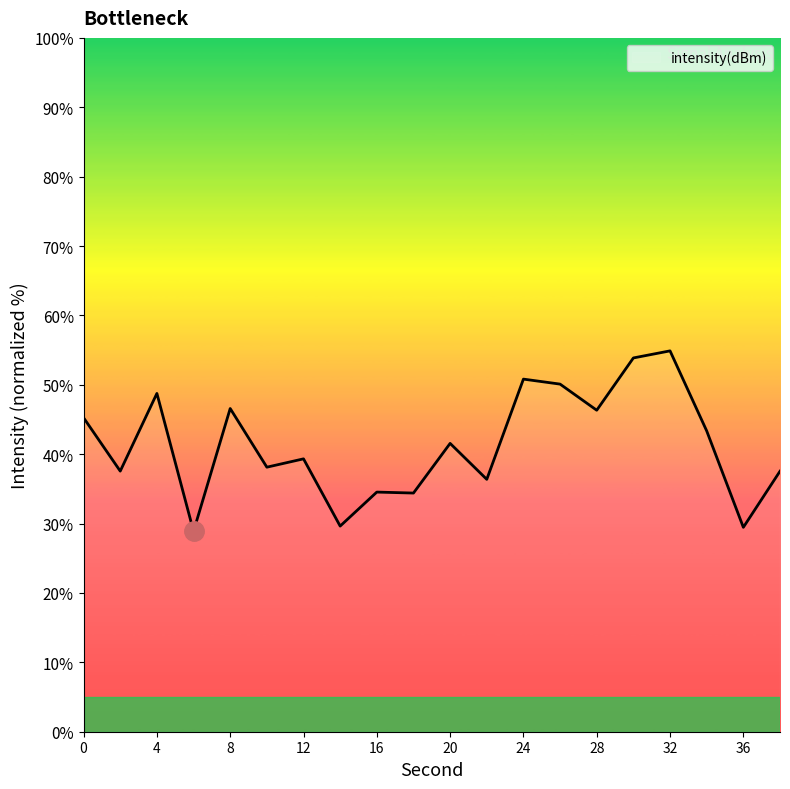

What is the greatest value displayed?

54.9